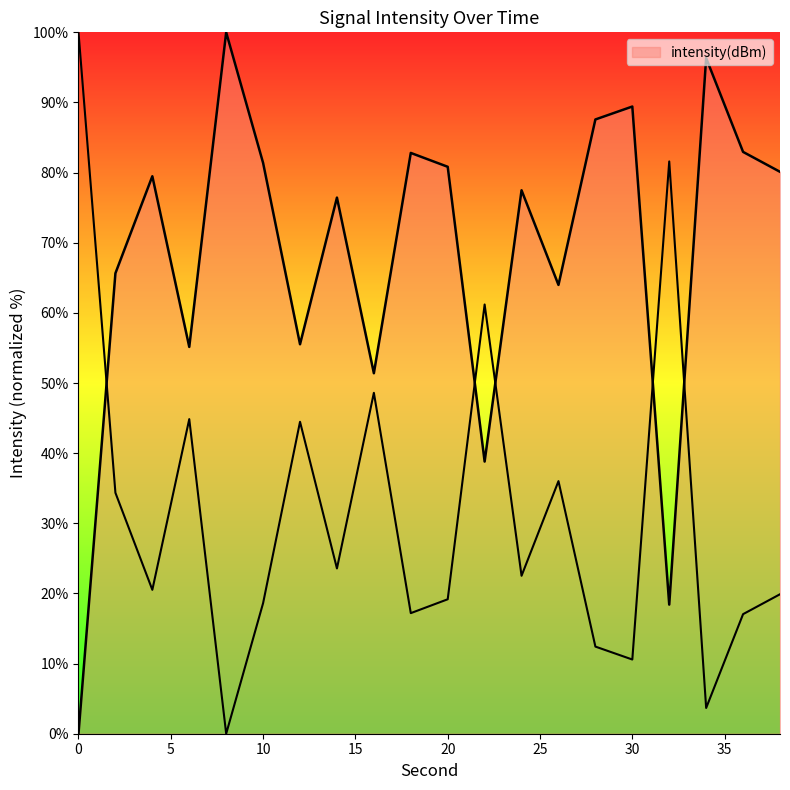

Reading right to left, list all the values displayed in this chart.

80.1	83.0	96.3	18.4	89.4	87.6	64.0	77.5	38.8	80.8	82.8	51.4	76.4	55.5	81.4	100.0	55.1	79.5	65.6	0.0